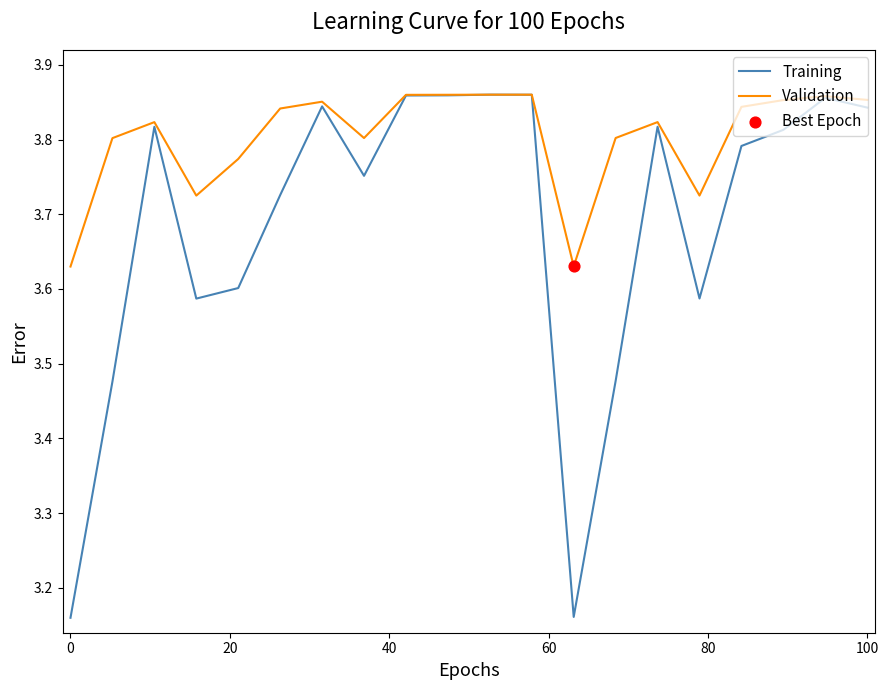

Which series has the largest range (max minus min)?

Training